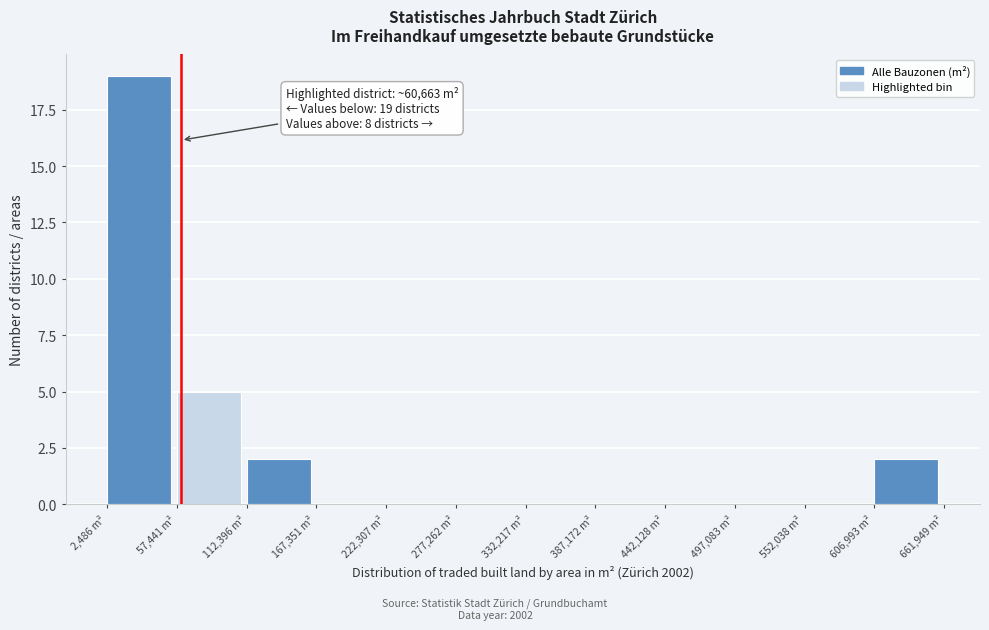

Over which range of the x-axis is the bar tallest?

0 to 60000